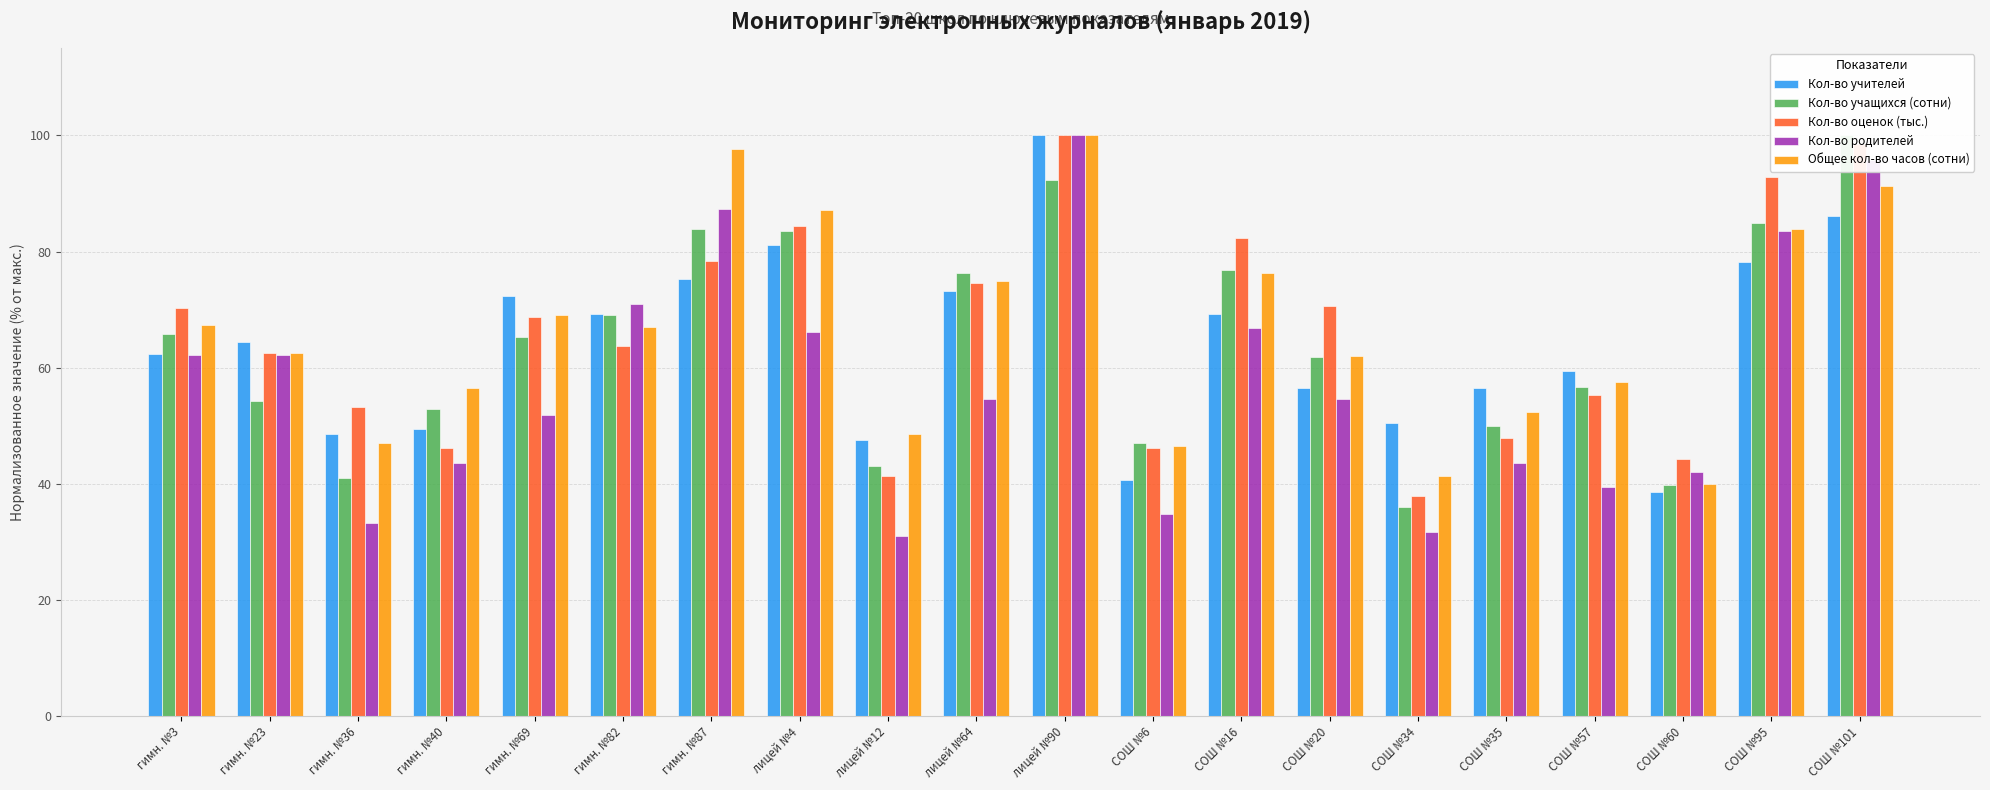

What are all the series names shown in the legend?

Кол-во учителей, Кол-во учащихся (сотни), Кол-во оценок (тыс.), Кол-во родителей, Общее кол-во часов (сотни)